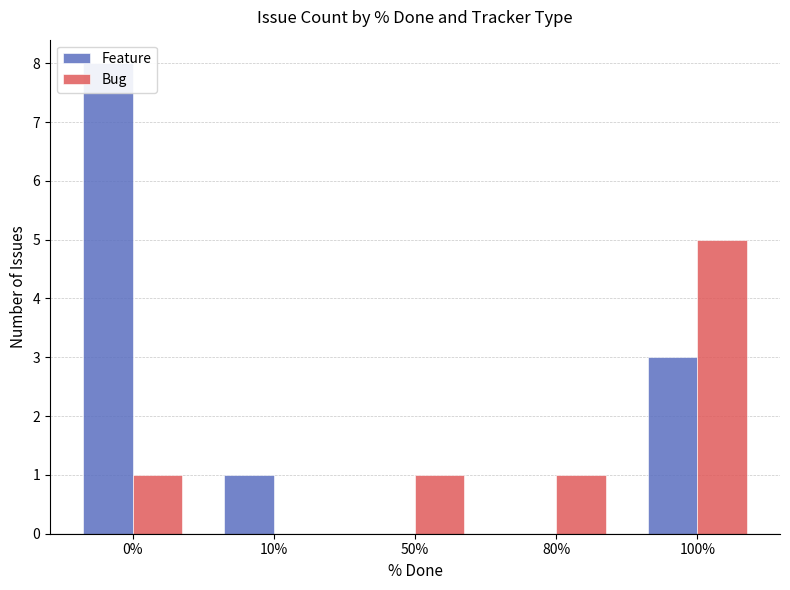

What is the greatest value displayed?

8